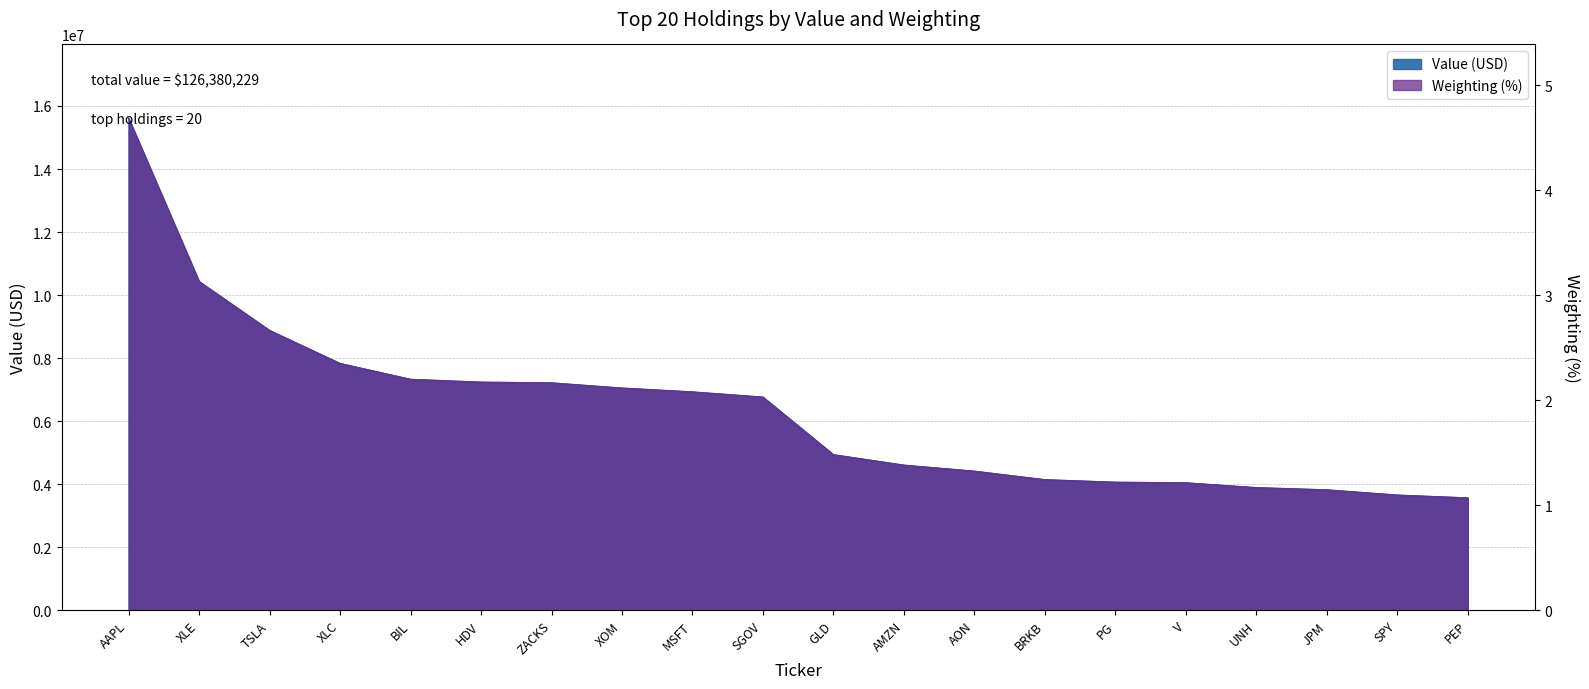

True or false: Value has a value of 2901324.1 at XLC.

False